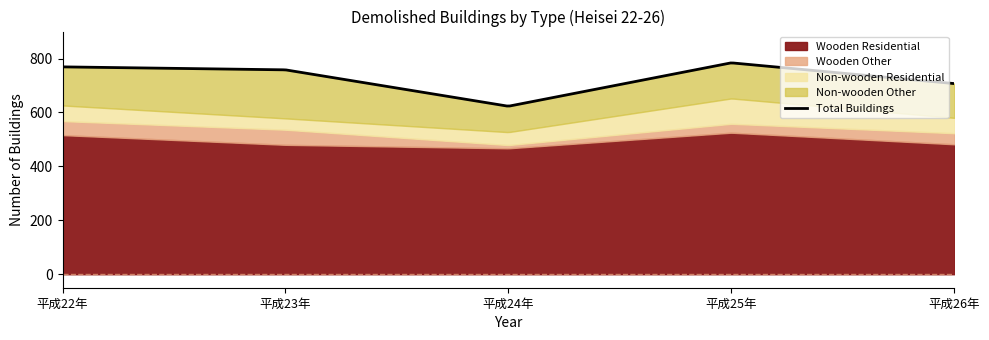

Where is Wooden Residential nearest to the value 496?

平成26年